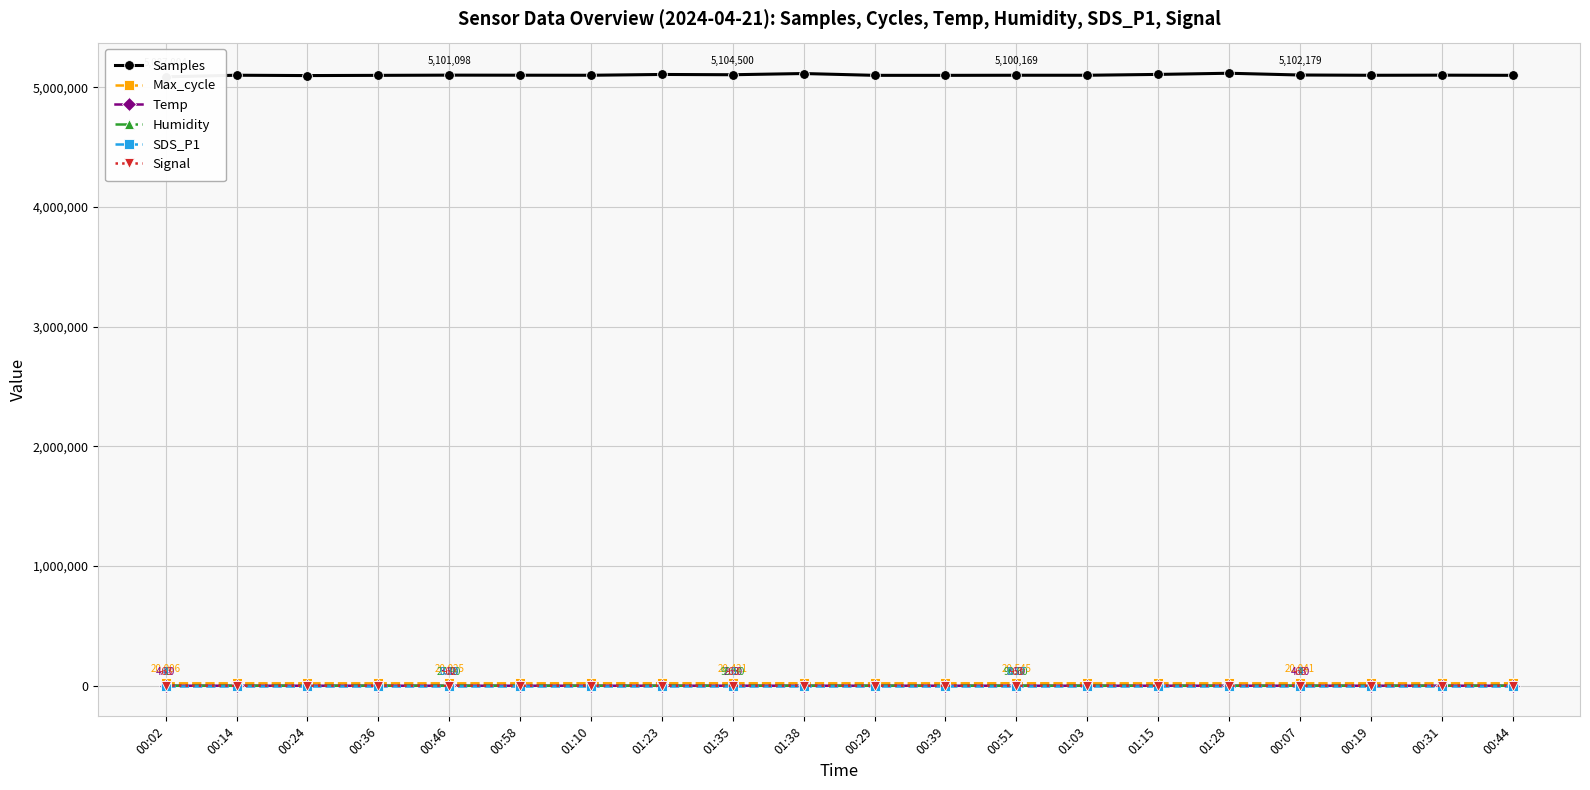

What position from the right is 00:51?

8